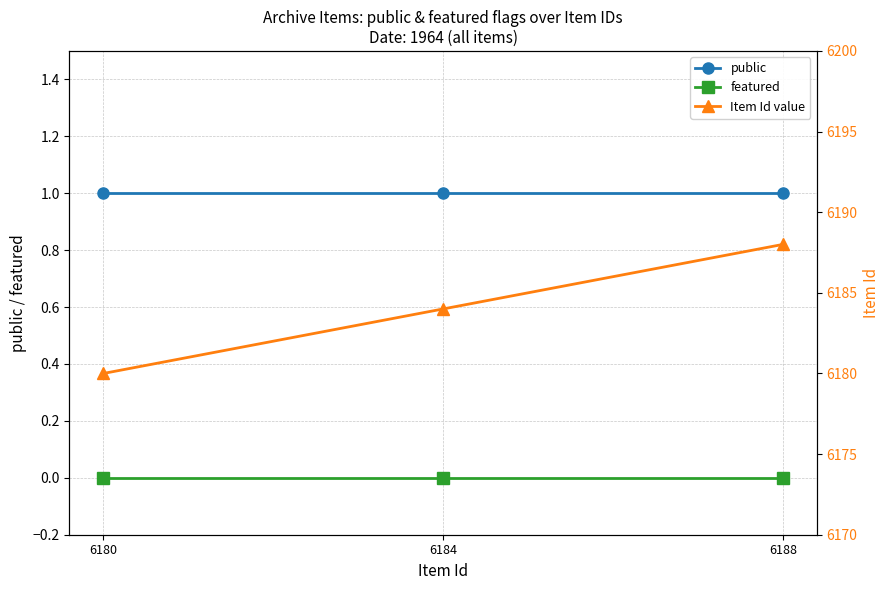

Which category has the highest value across all series?

6188